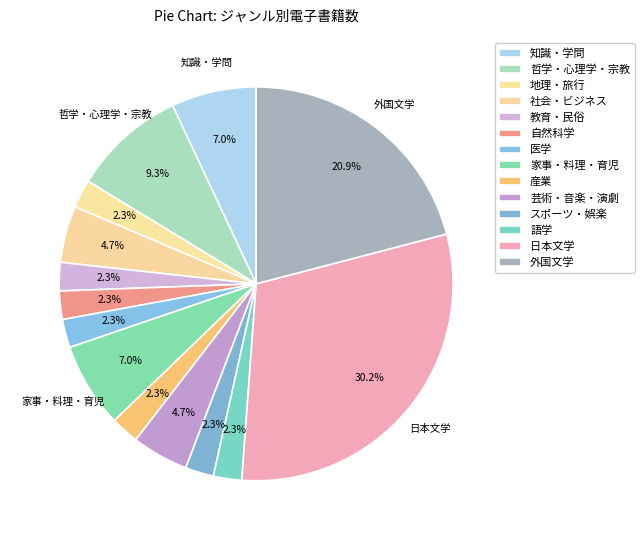

True or false: 地理・旅行 accounts for 1% of the total.

False